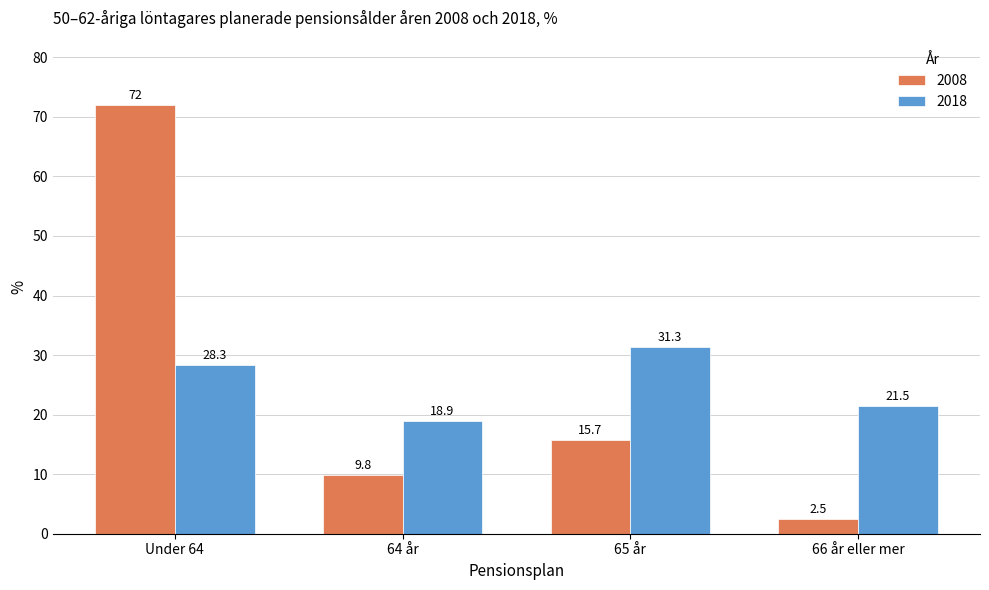

What is the sum of the 2008 values at Under 64 and 65 år?

87.7